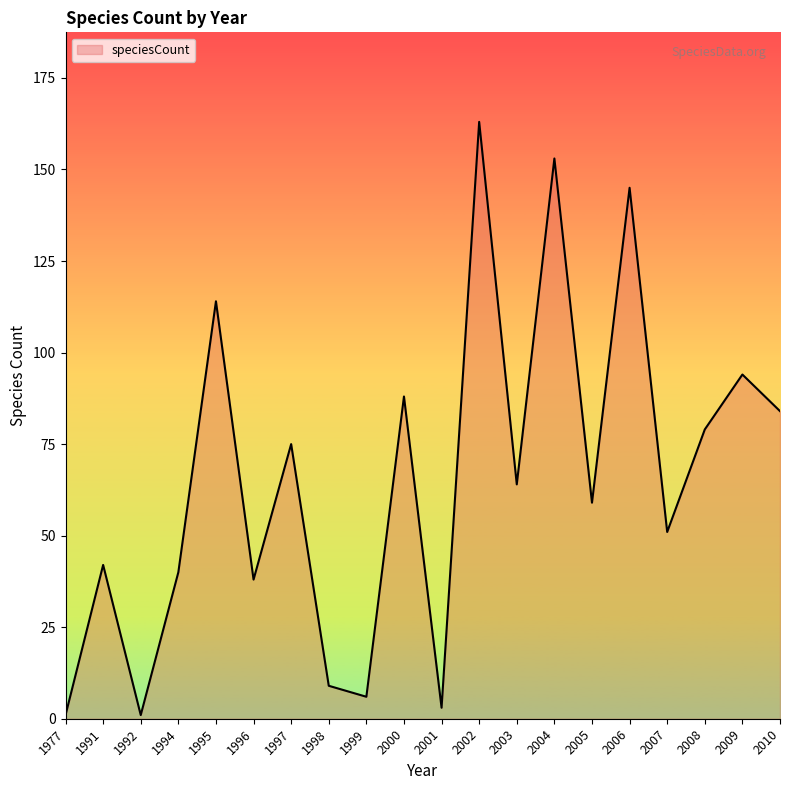

The value at 2004 is 103. True or false?

False